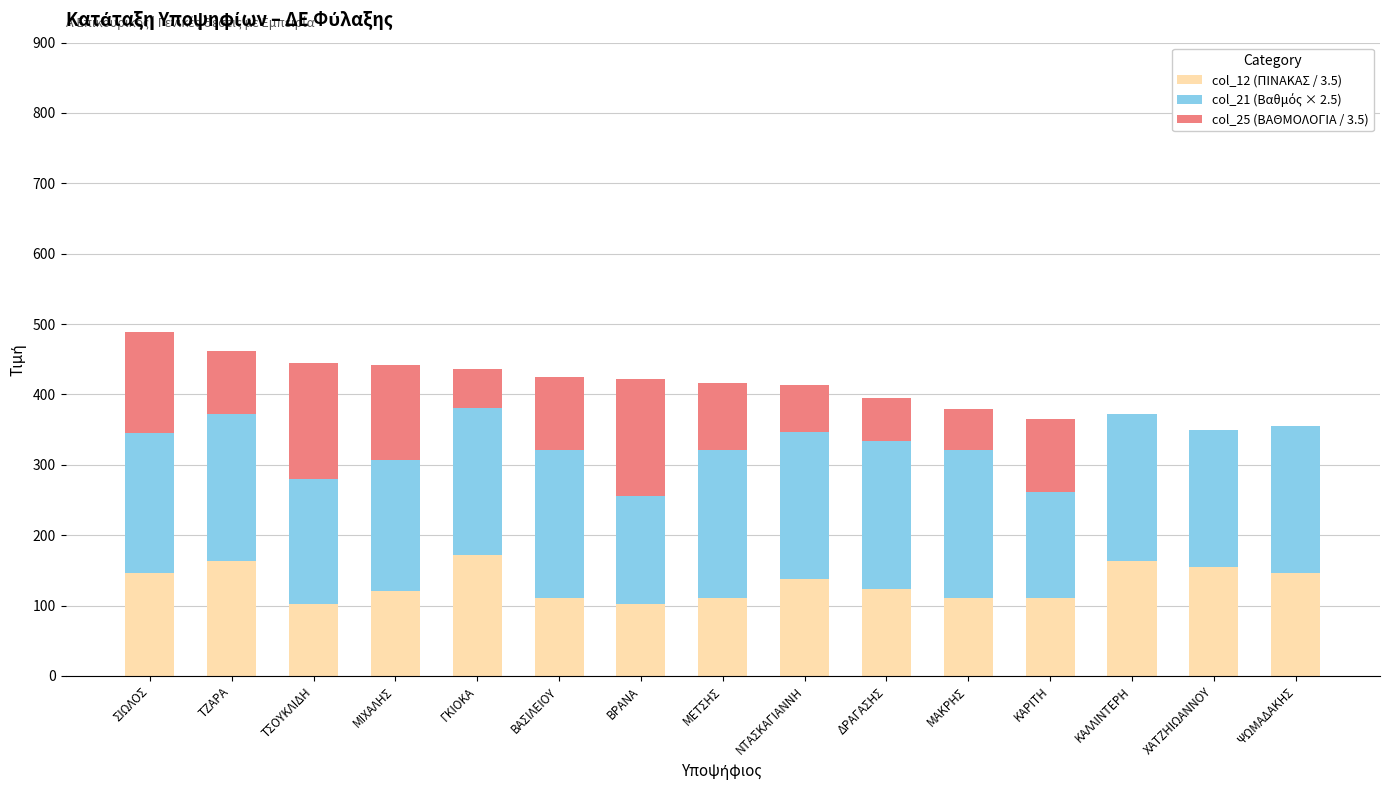

Are the bars grouped side by side (vs. stacked)?

No